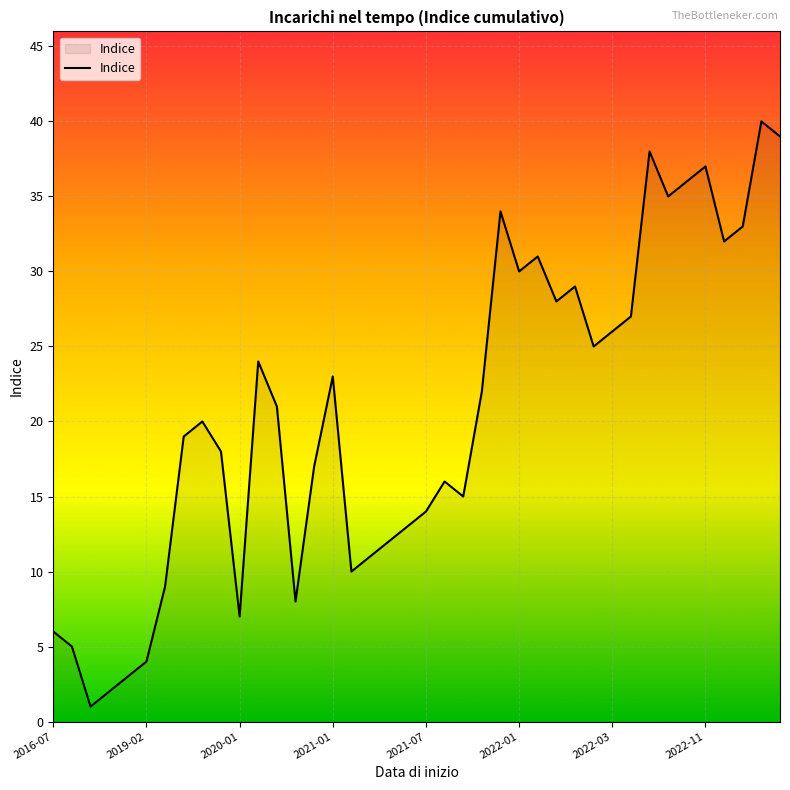

How many interior local valleys (lower than both neighbors) does the data have?

10